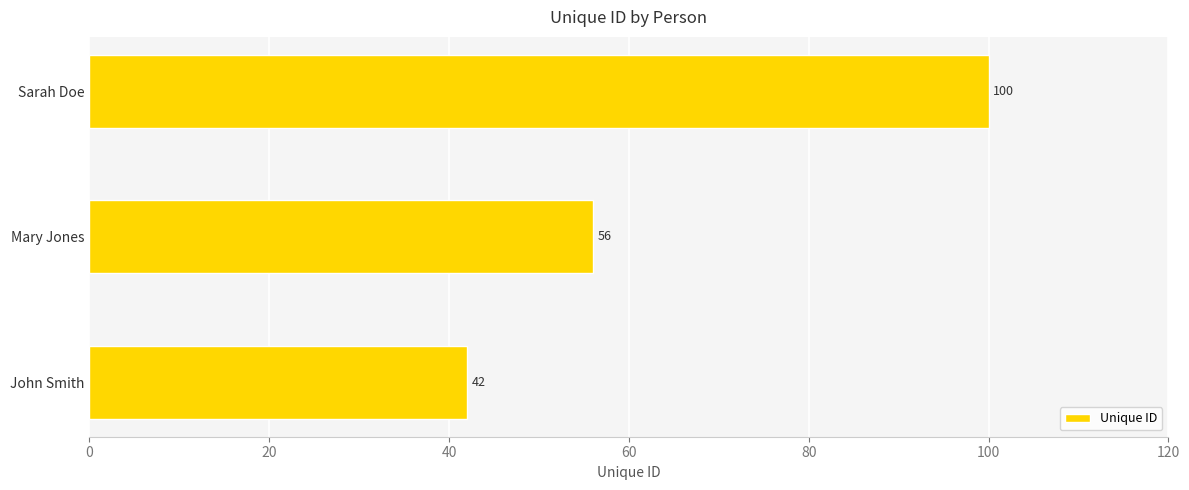

What is the ratio of the value at Mary Jones to the value at Sarah Doe?

0.6